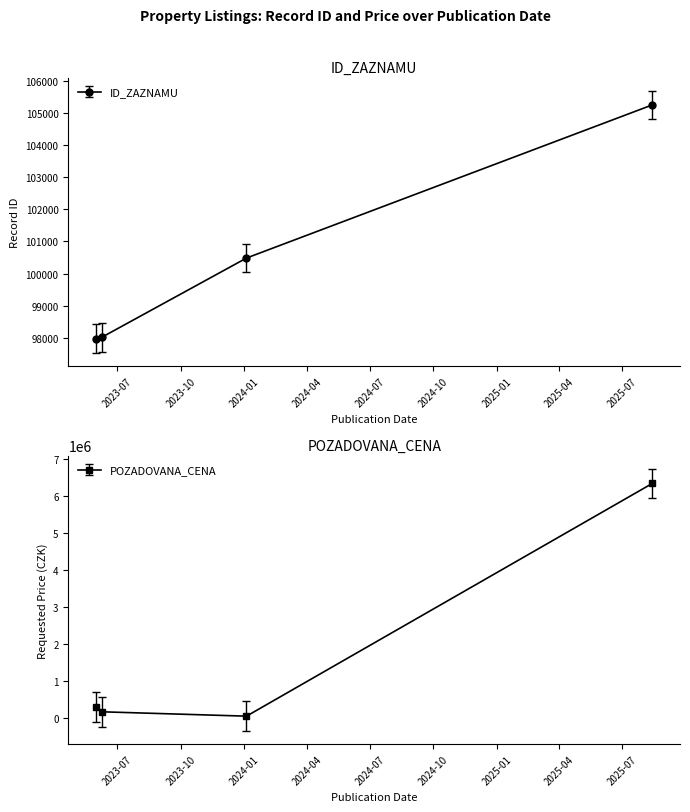

At which label does POZADOVANA_CENA first exceed 307000?

2025-08-14